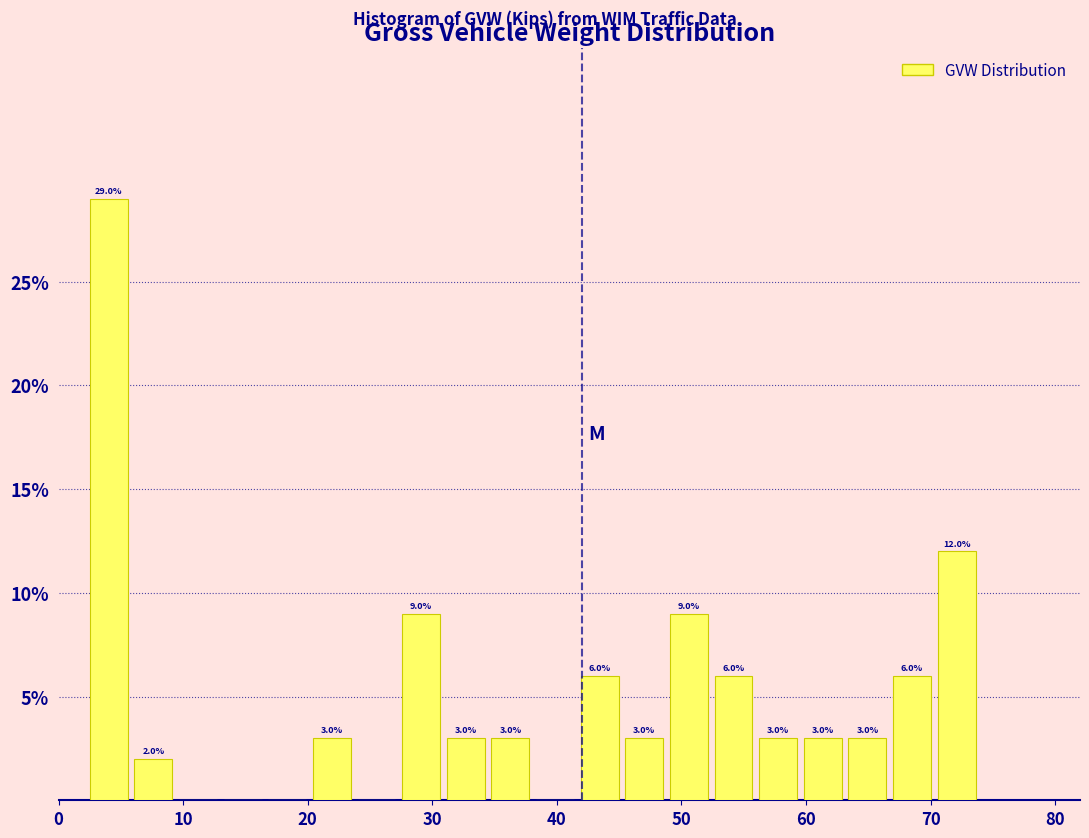

Around what value on the x-axis is the tallest bar? Give the approximate position of its centre, as read against the axis.

4